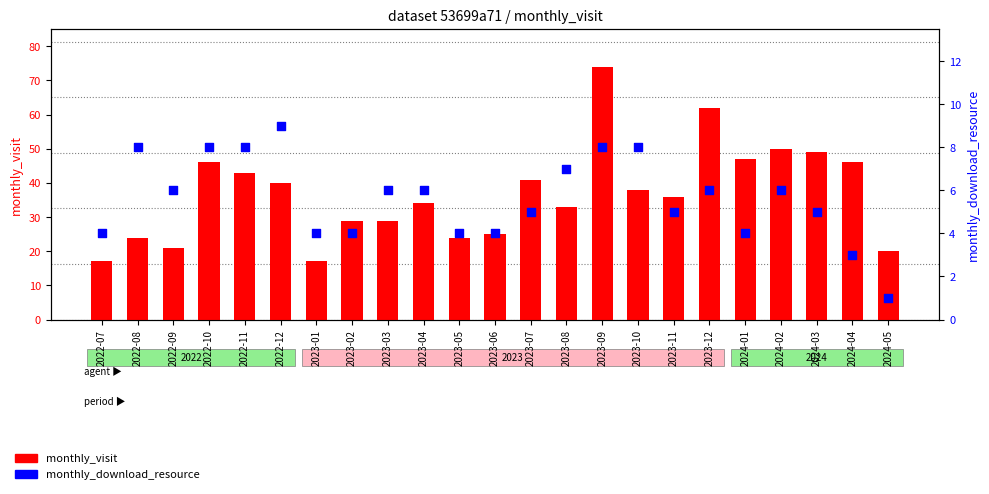

At which category is the sum across all series the highest?

2023-09